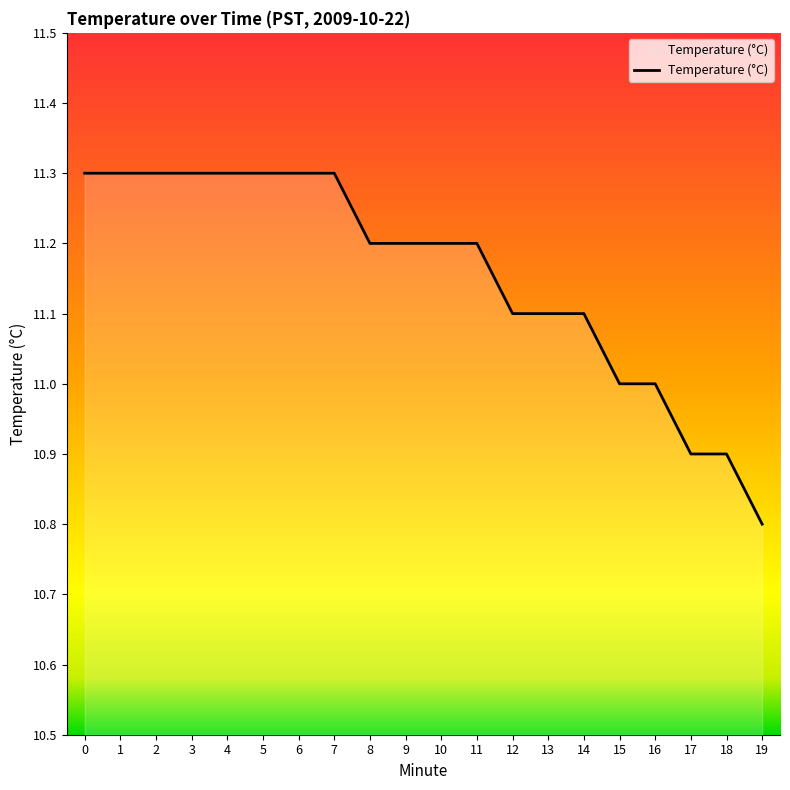

The value at 14 is 11.1. True or false?

True